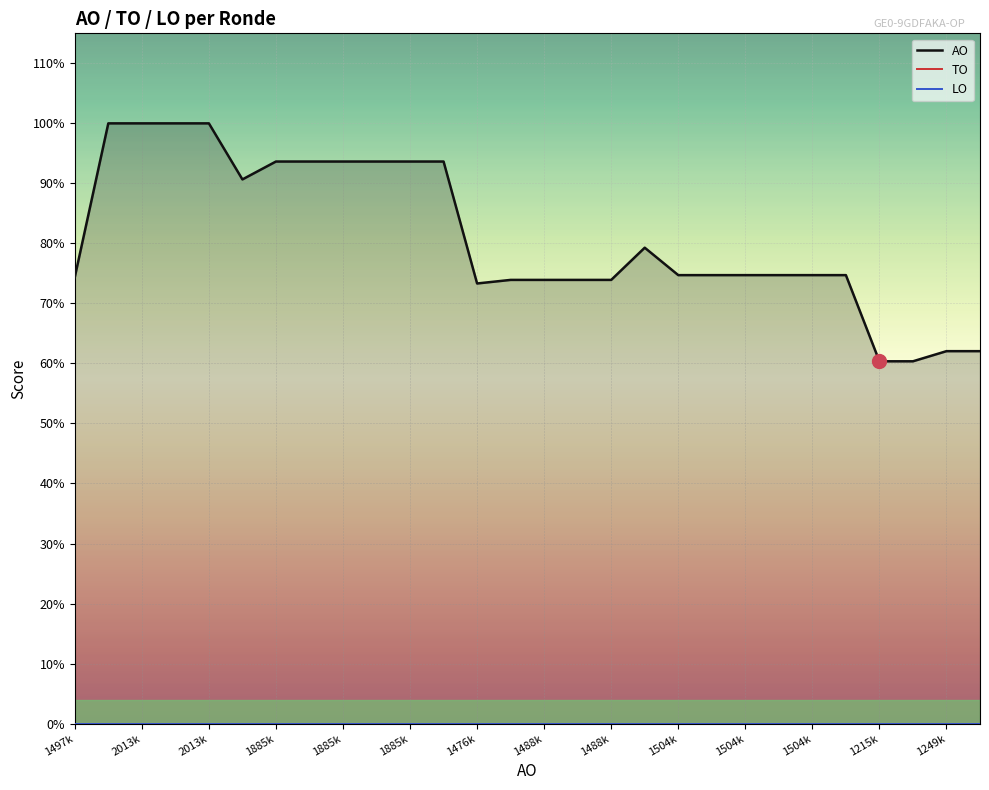

Does the chart display data point markers on the line(s)?

No